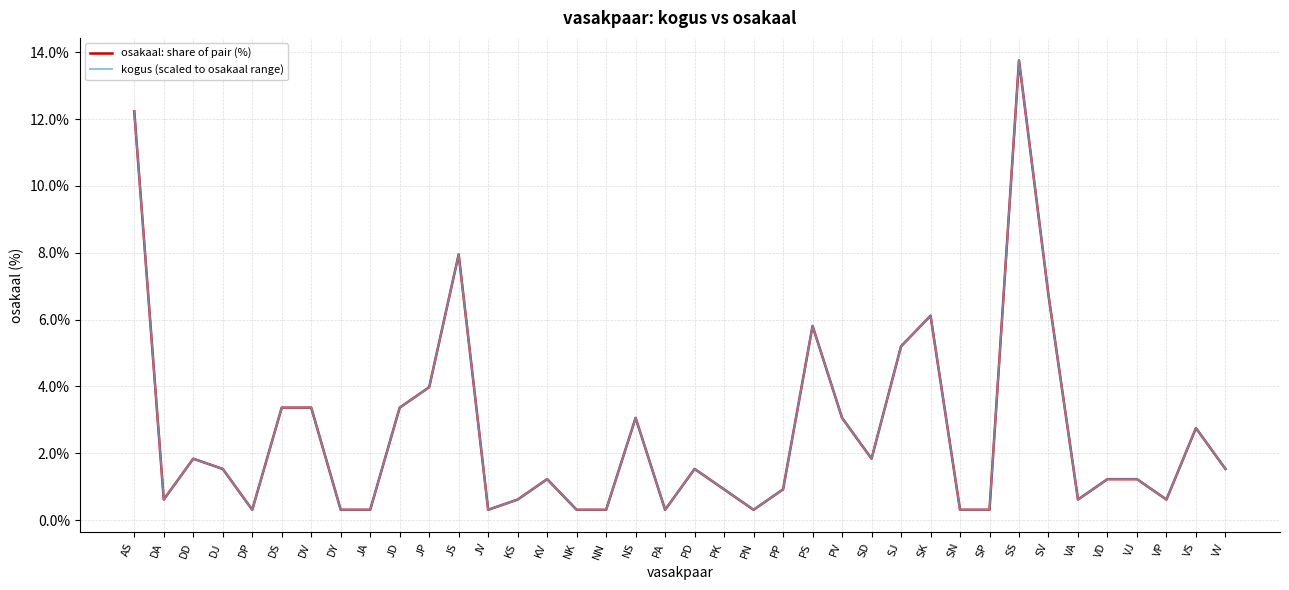

Is the value of osakaal: share of pair (%) at NS greater than the value of kogus (scaled to osakaal range) at VJ?

Yes